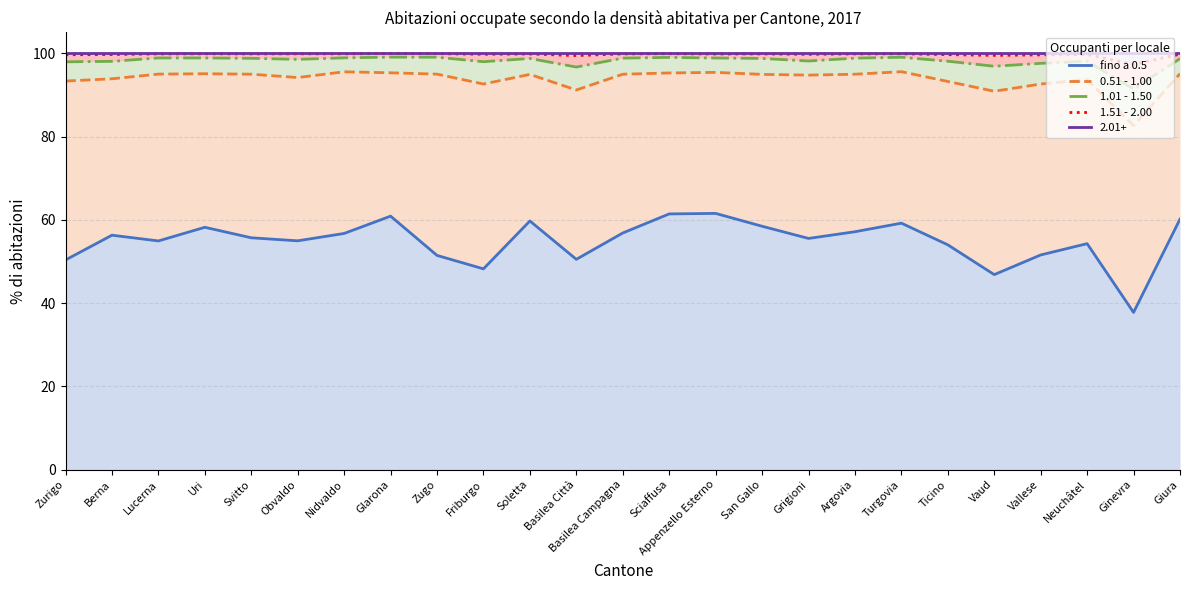

Which has a higher value, Uri or Ginevra?

Uri